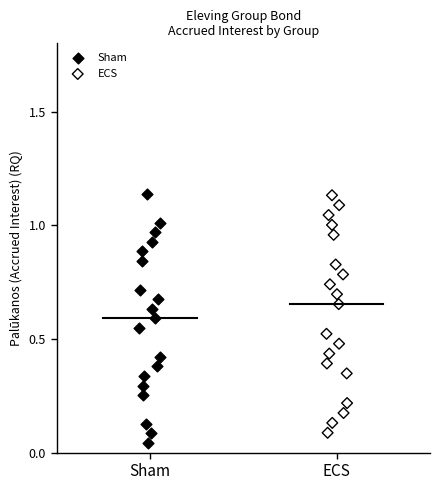

Which series has the widest spread of Y values?

Sham